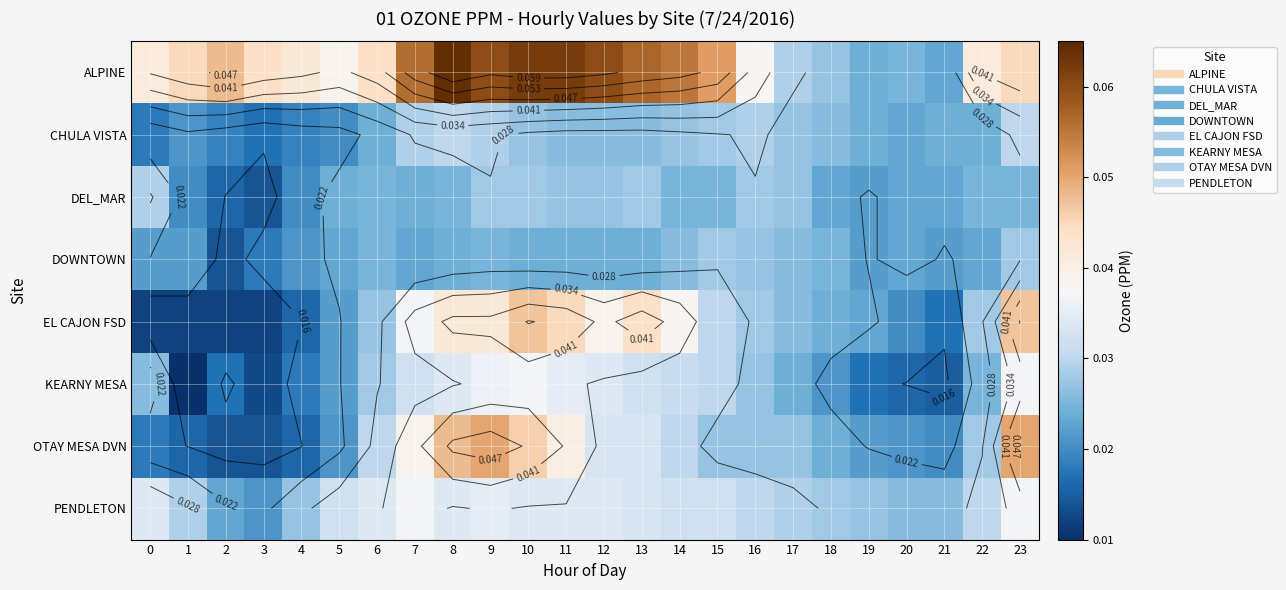

Rank the series by their maximum value, from highest to lowest.

ALPINE, OTAY MESA DVN, EL CAJON FSD, KEARNY MESA, PENDLETON, CHULA VISTA, DEL_MAR, DOWNTOWN